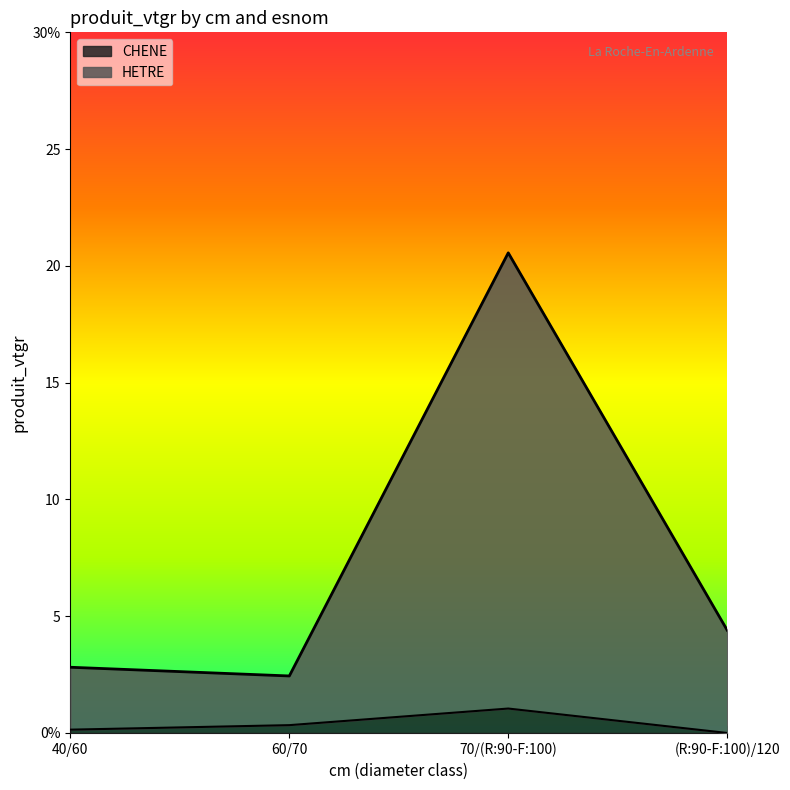

Rank the series at 70/(R:90-F:100) (HETRE) from highest to lowest value.

HETRE, CHENE